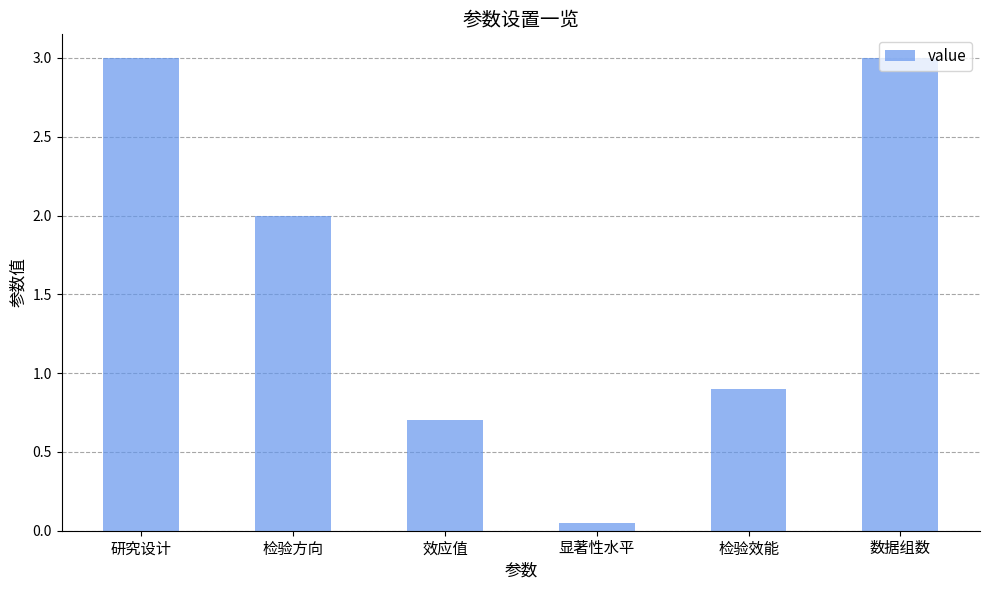

What is the maximum value shown in the chart?

3.0